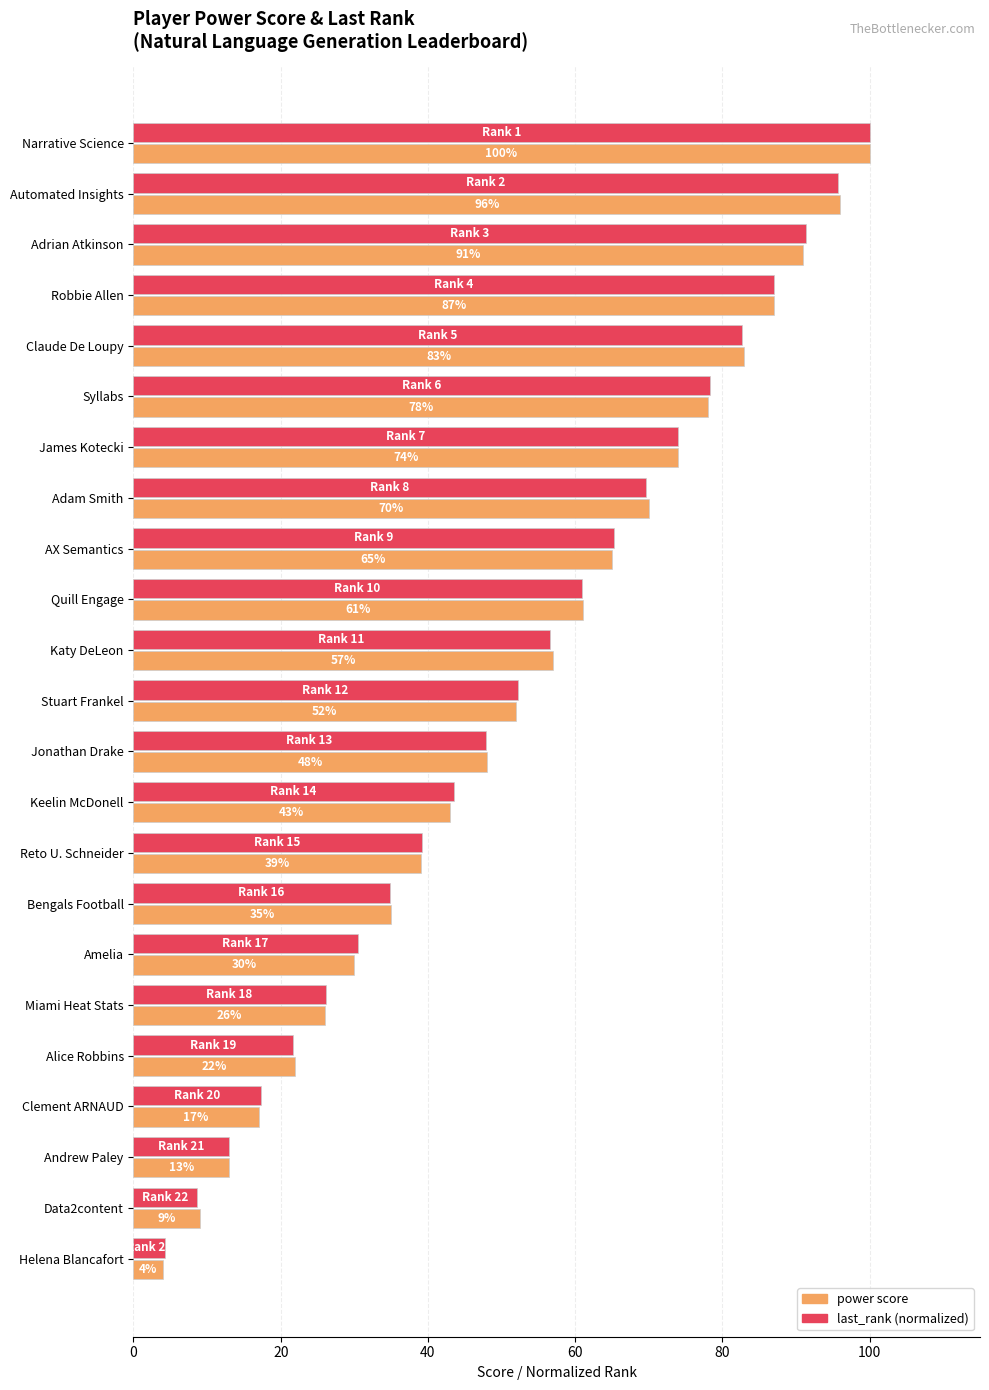

The power score series shows 52.0 at Stuart Frankel. True or false?

True